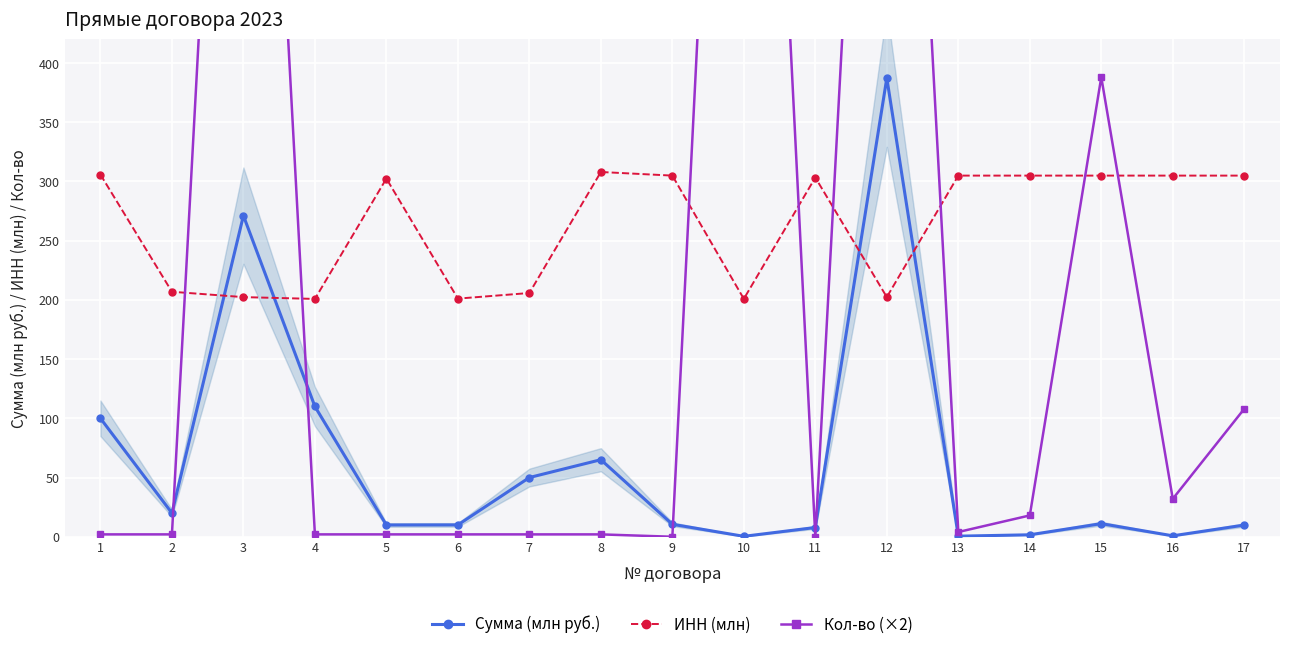

Which category has the lowest value in the Кол-во (×2) series?

9